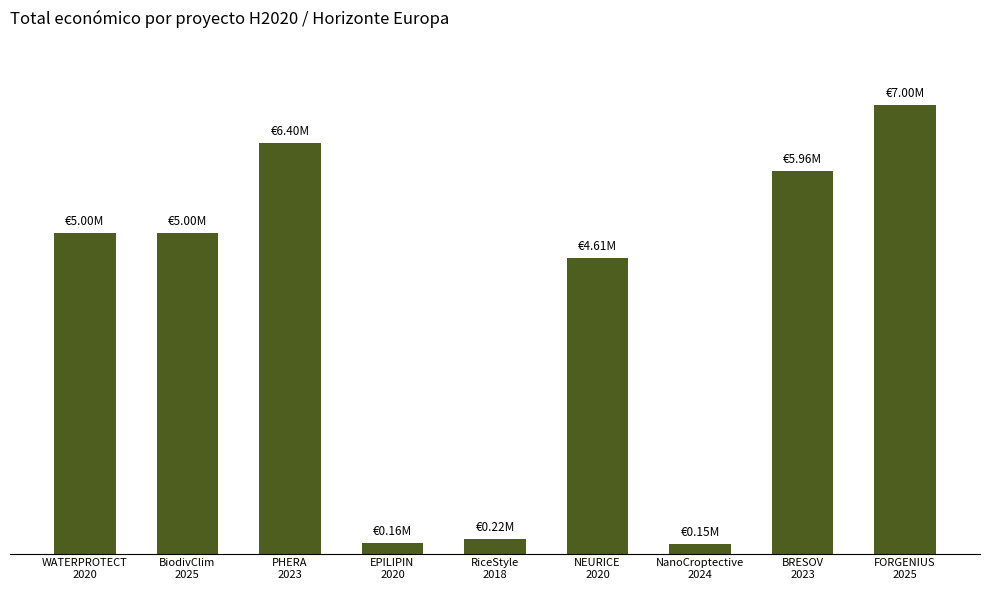

Does the chart contain any negative values?

No